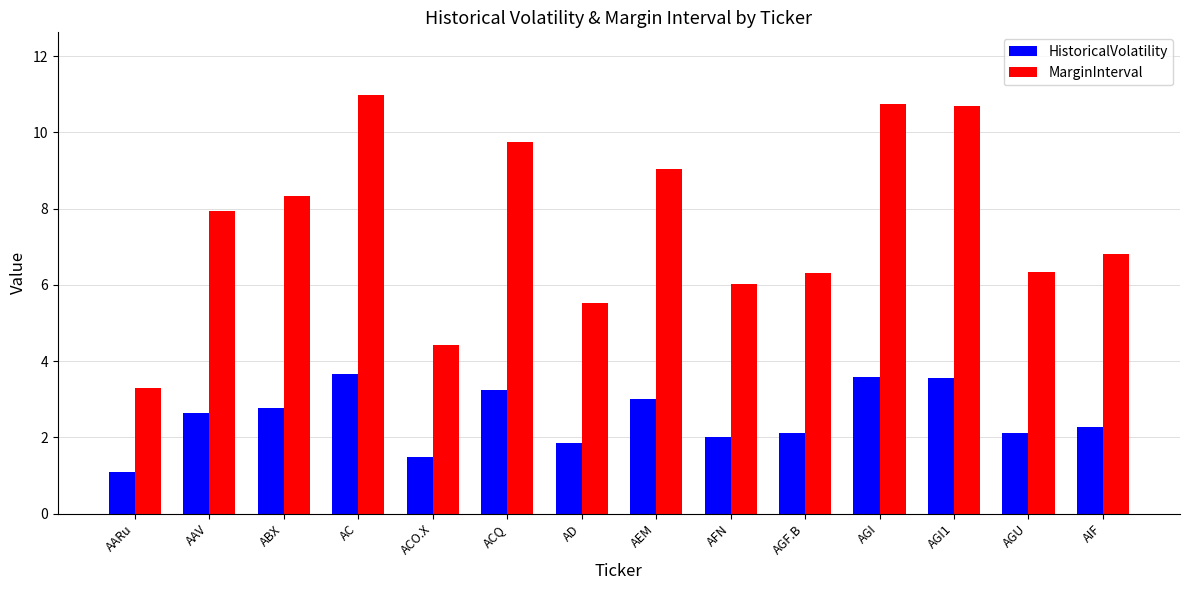

What is the difference between the maximum and second lowest values in the MarginInterval series?

6.5